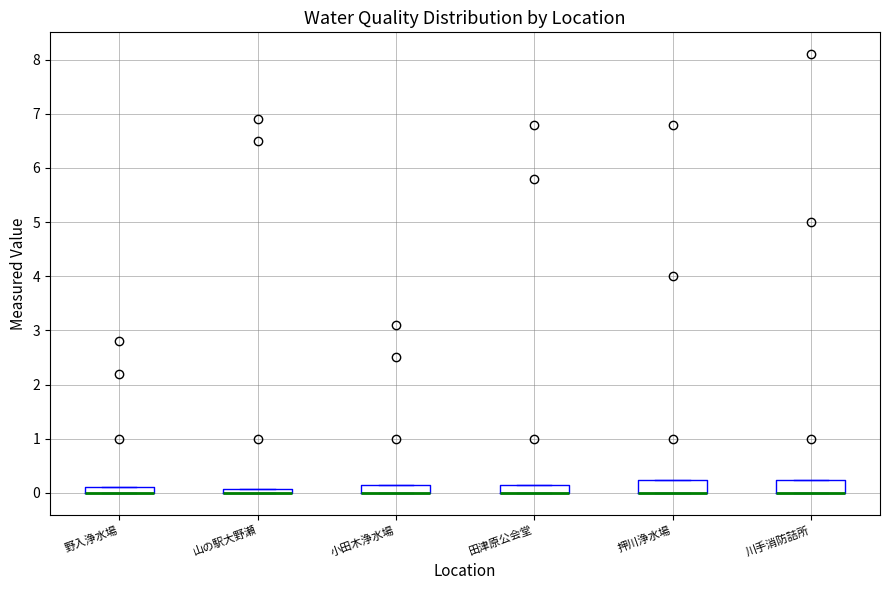

Where is the upper edge of the box for 押川浄水場 on the y-axis? The values are not printed on the chart, so give them approximately, as read against the axis.

0.2